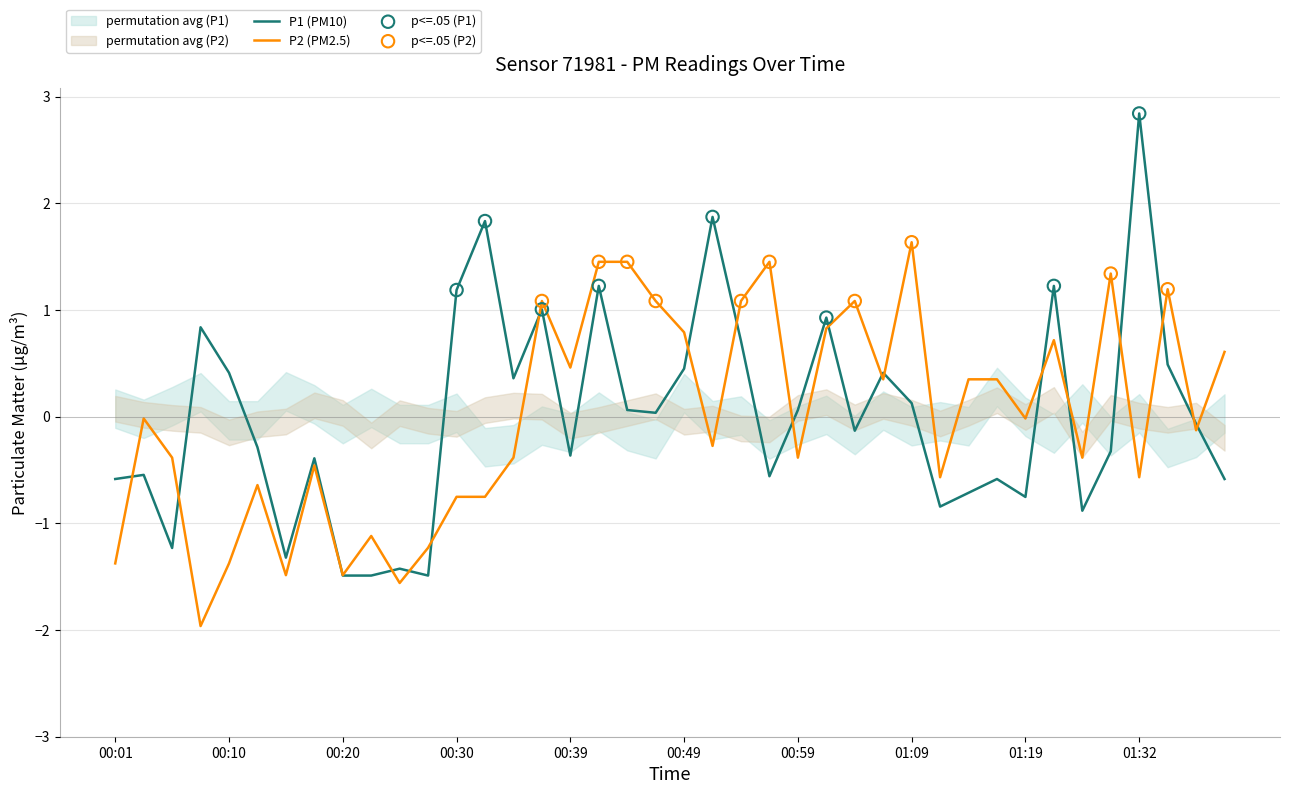

What is the total value across all series at 00:30?

0.4